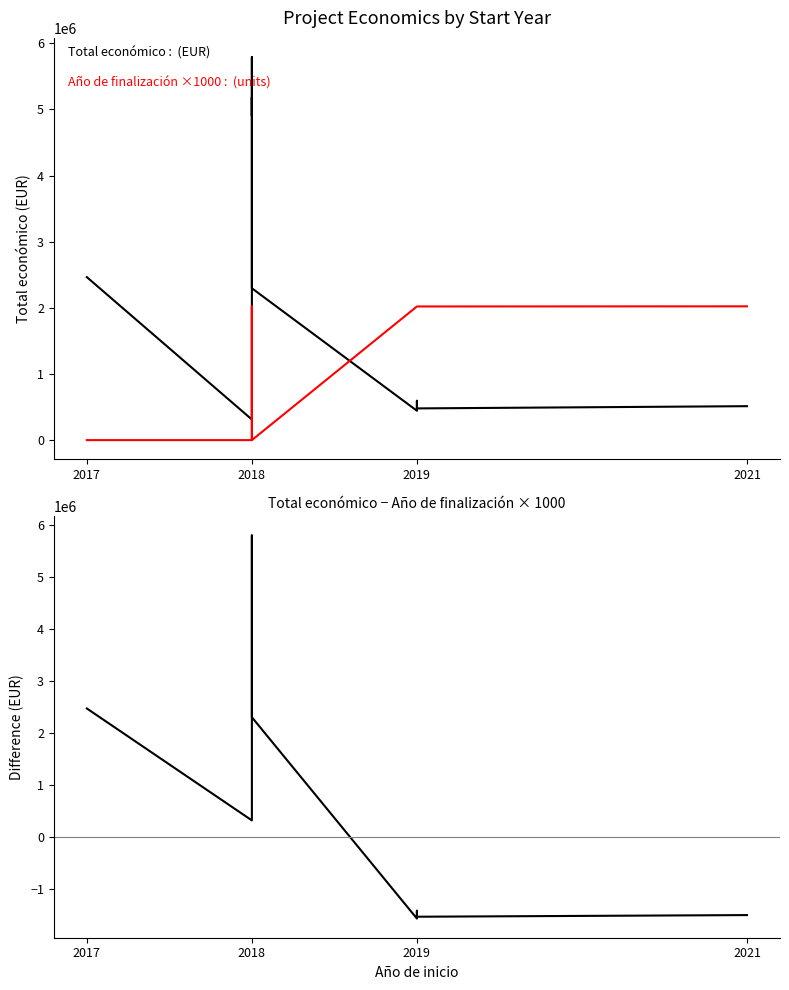

How many data points in Total económico are above 2296067?

4